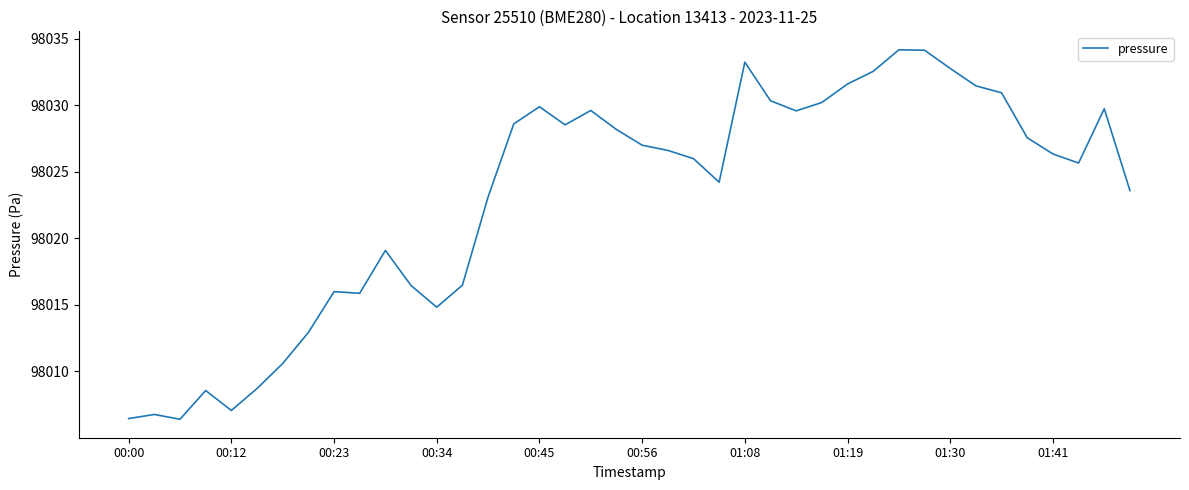

What is the difference between the maximum and minimum values?

27.8